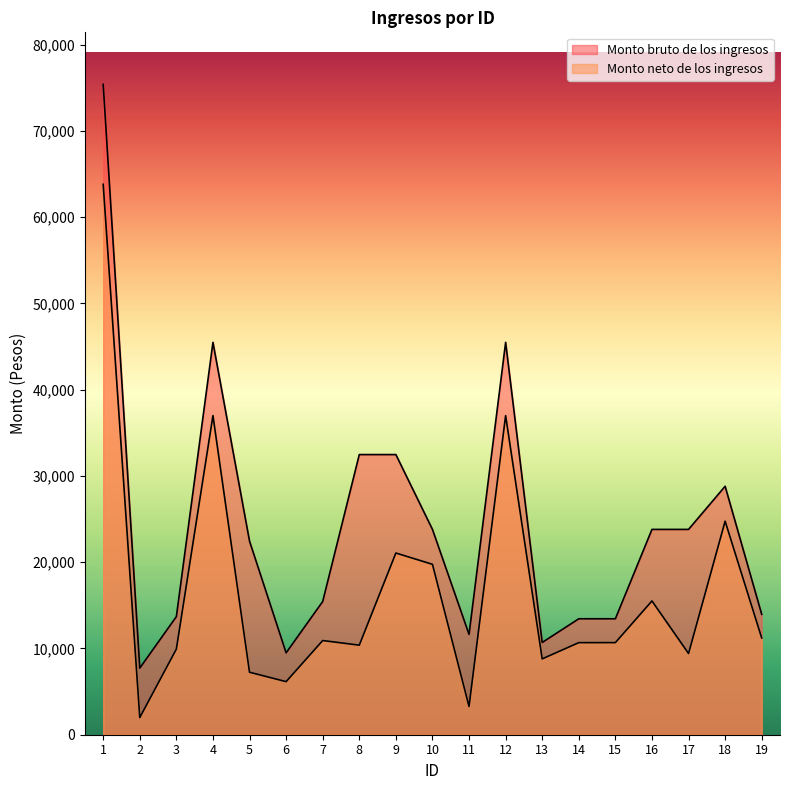

What is the total value across all series at 6?

15646.2